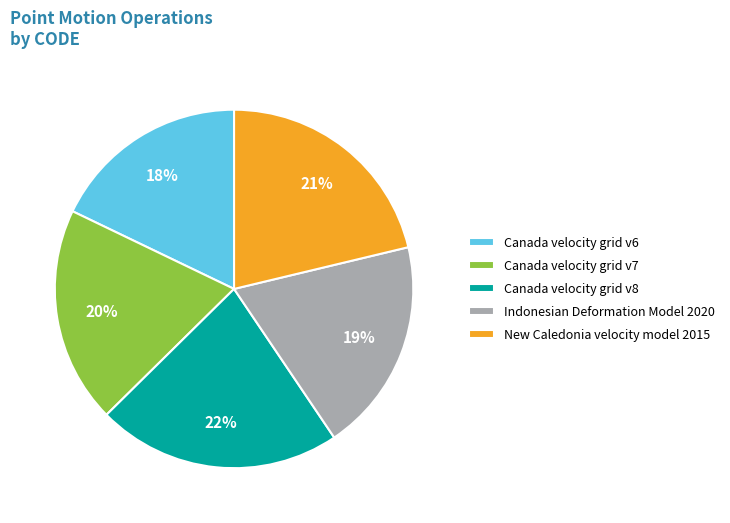

To the nearest percent, what percentage of the pie is New Caledonia velocity model 2015?

21%